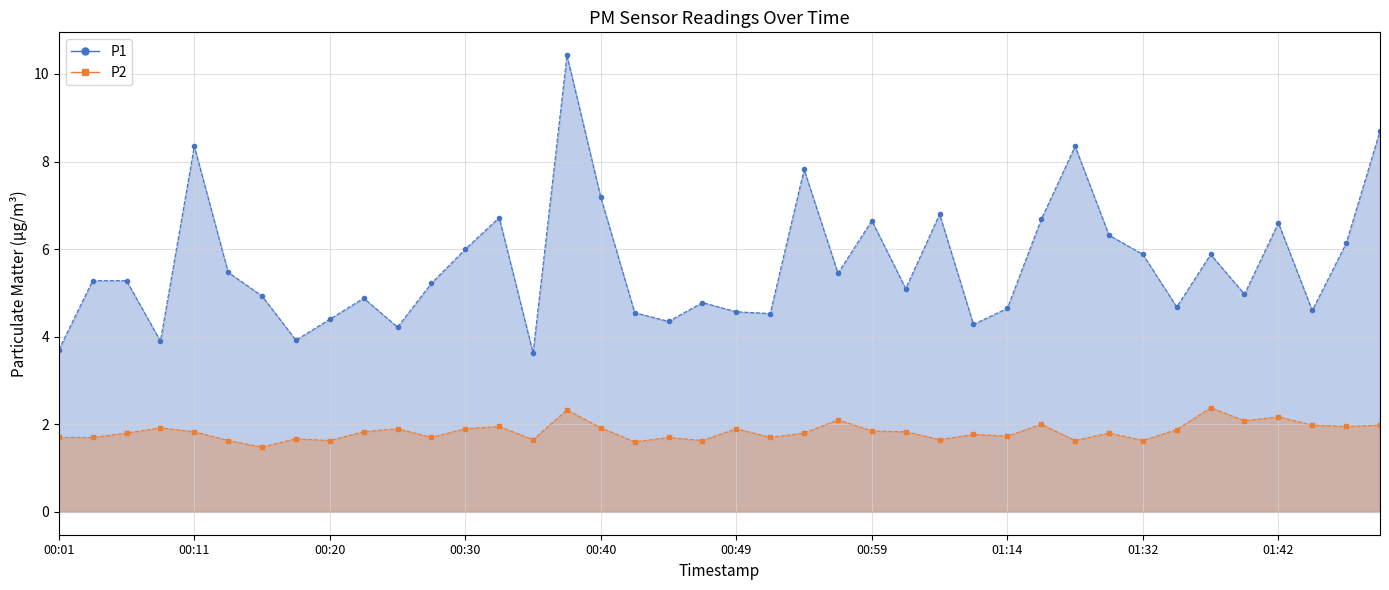

Which category has the highest value in the P1 series?

00:37